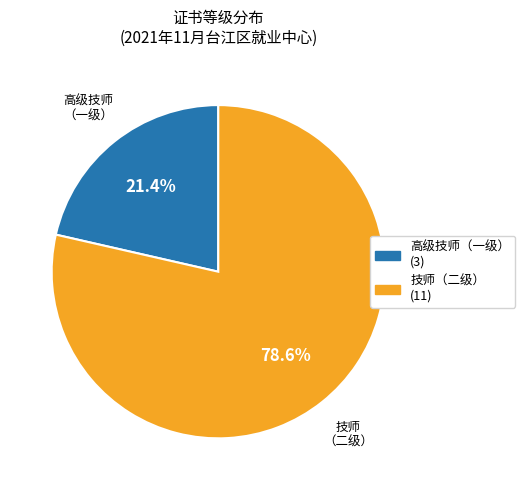

To the nearest percent, what is the difference between the largest and smallest slice percentages?

57%